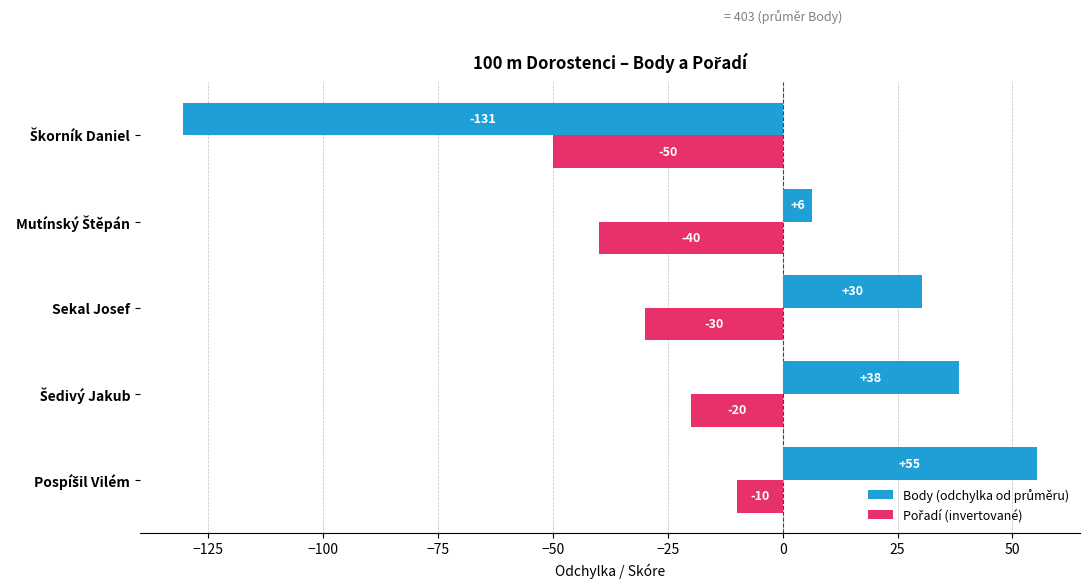

Reading left to right, transcribe all the data shown in this chart.

Body (odchylka od průměru): 55.4	38.4	30.4	6.4	-130.6
Pořadí (invertované): -10.0	-20.0	-30.0	-40.0	-50.0